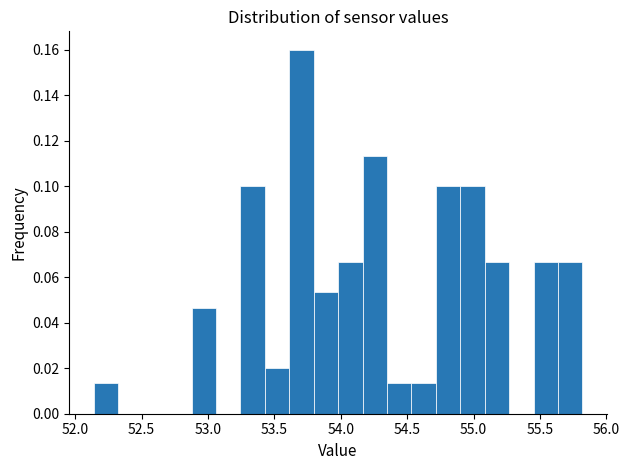

Around what value on the x-axis is the tallest bar? Give the approximate position of its centre, as read against the axis.

53.70